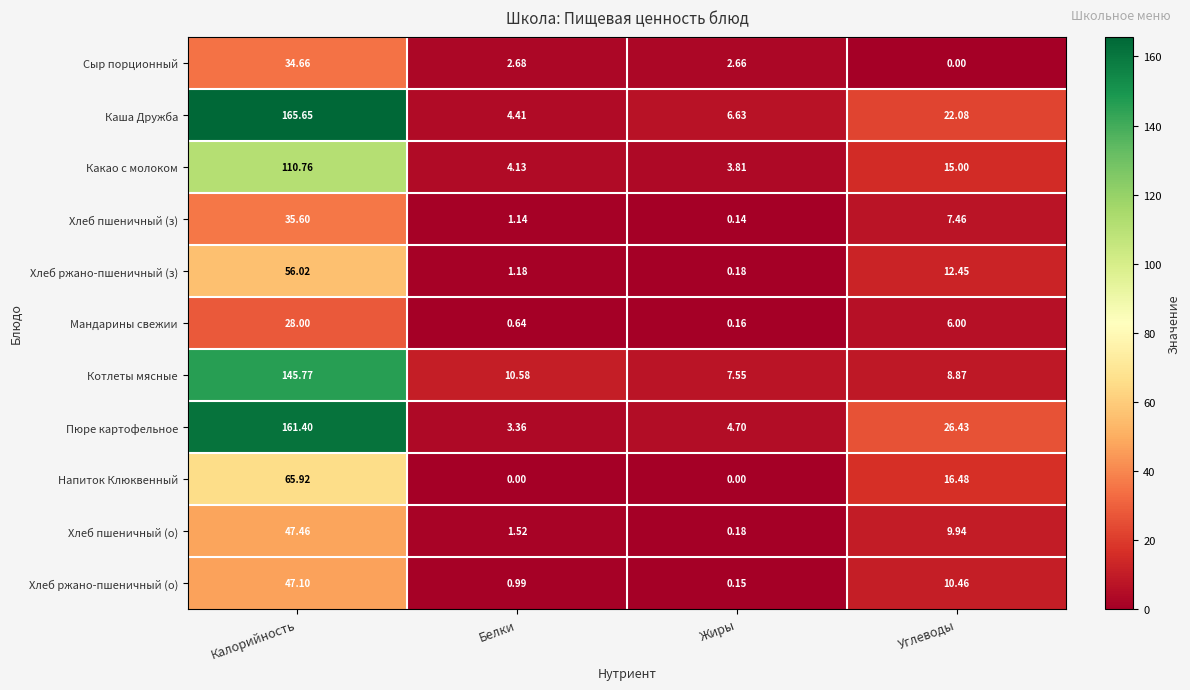

Where does the Хлеб пшеничный (з) series first go above 7?

Калорийность